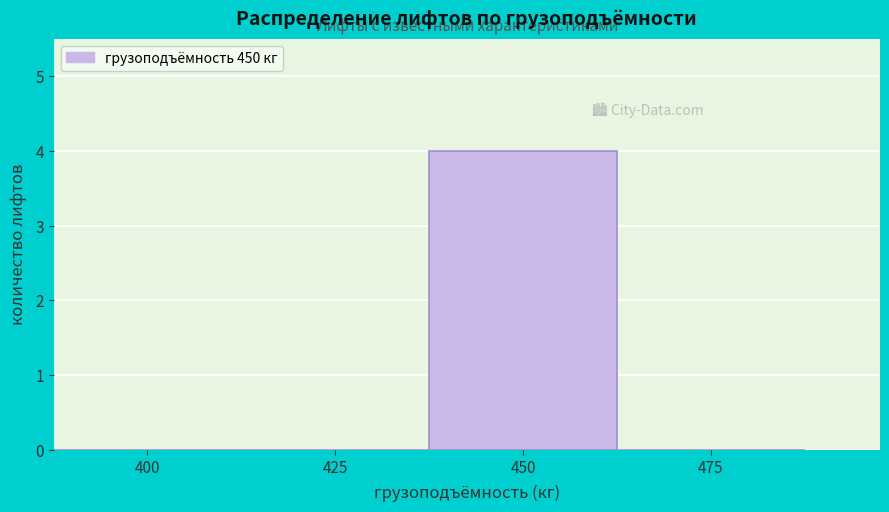

Reading right to left, transcribe all the data shown in this chart.

475=0	450=4	425=0	400=0